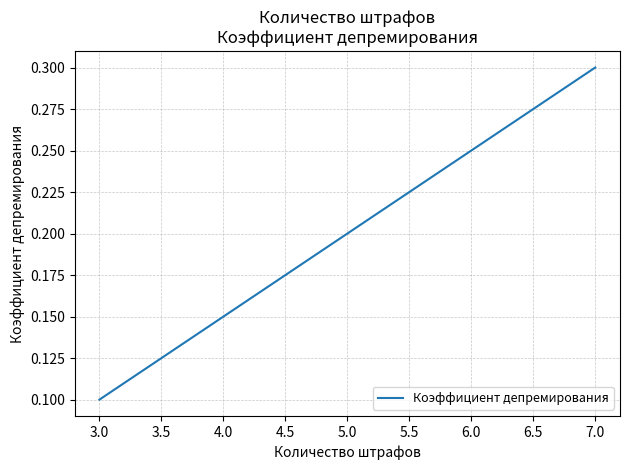

What is the smallest value displayed?

0.1